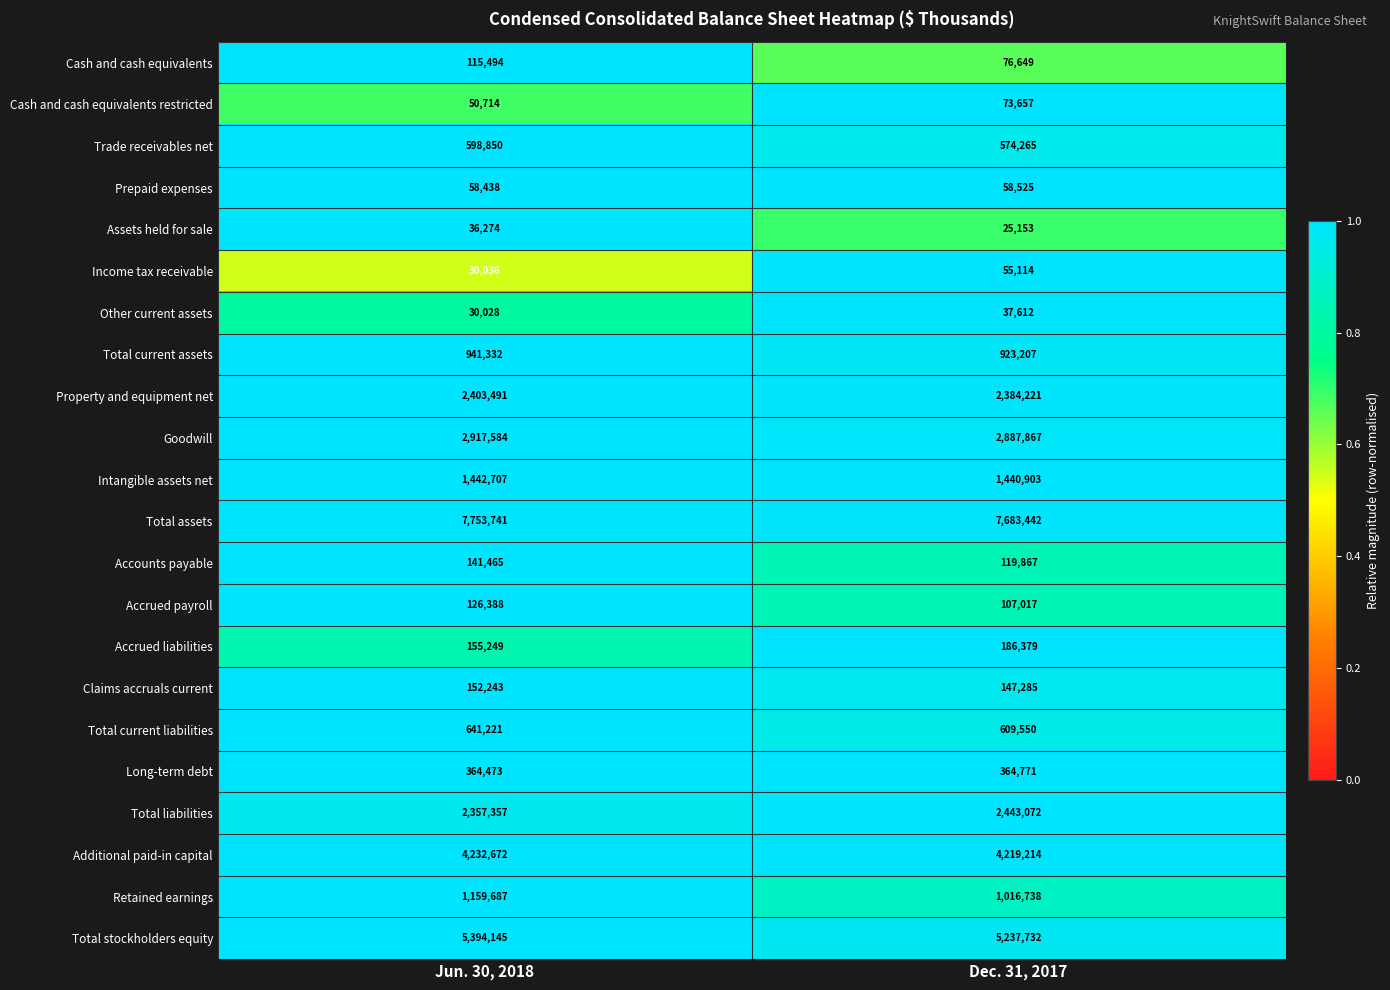

At which label is Goodwill closest to 2902725?

Dec. 31, 2017